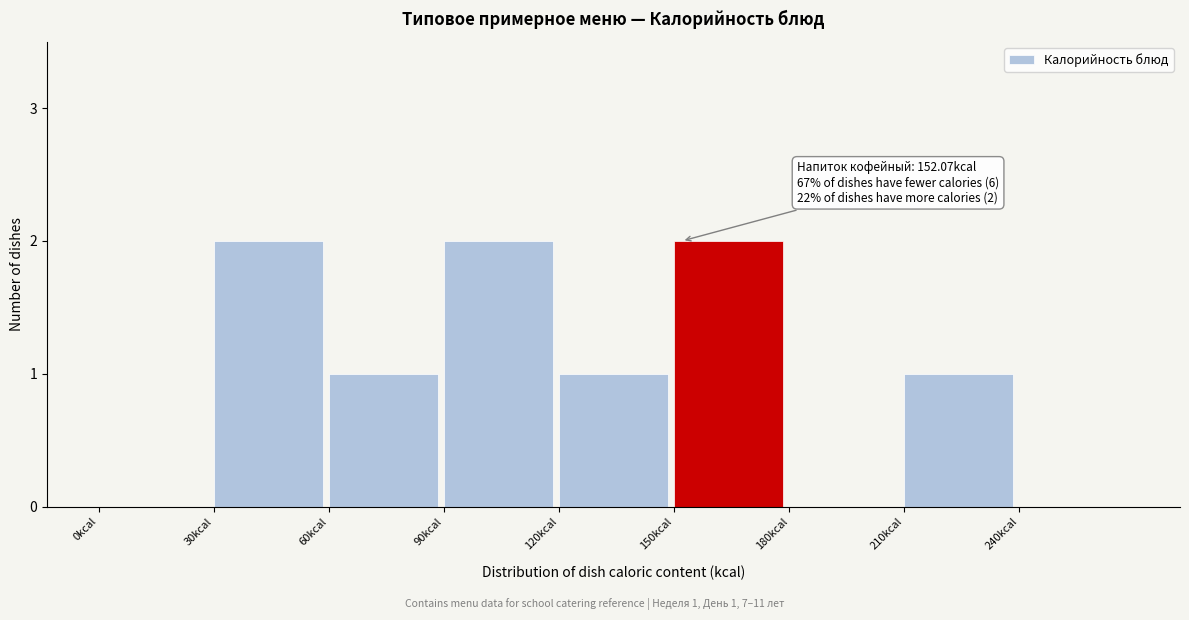

Reading right to left, extract all data points from this chart.

240kcal=0	210kcal=1	180kcal=0	150kcal=2	120kcal=1	90kcal=2	60kcal=1	30kcal=2	0kcal=0